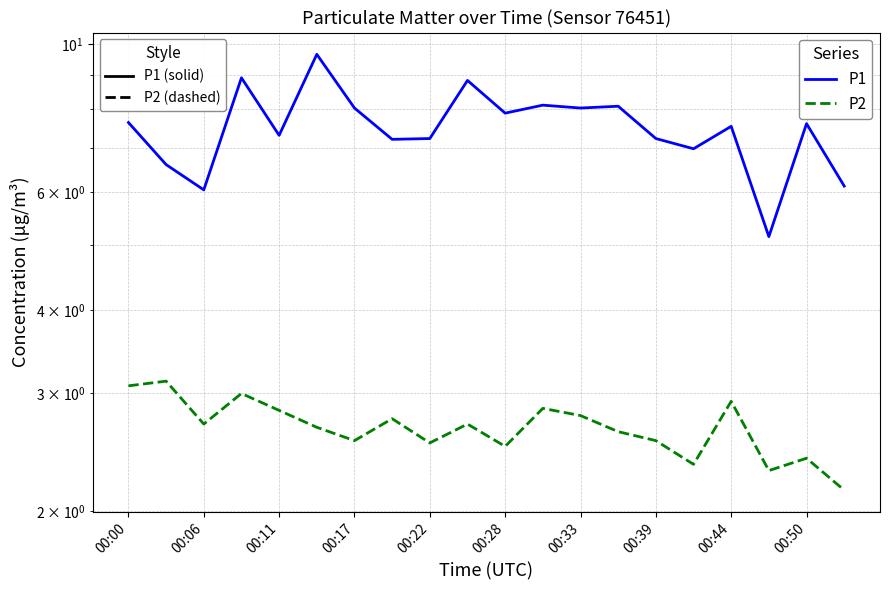

What is the difference between the maximum and minimum values in the P1 series?

4.5